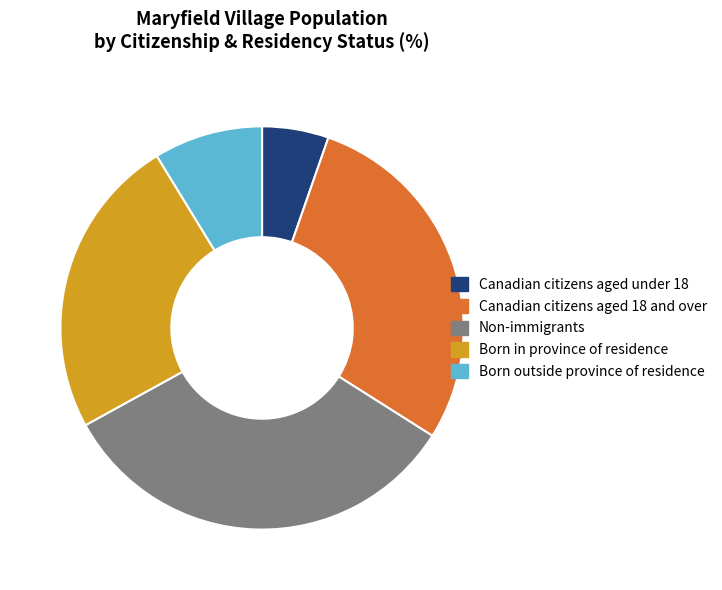

Is there a majority slice in this chart?

No